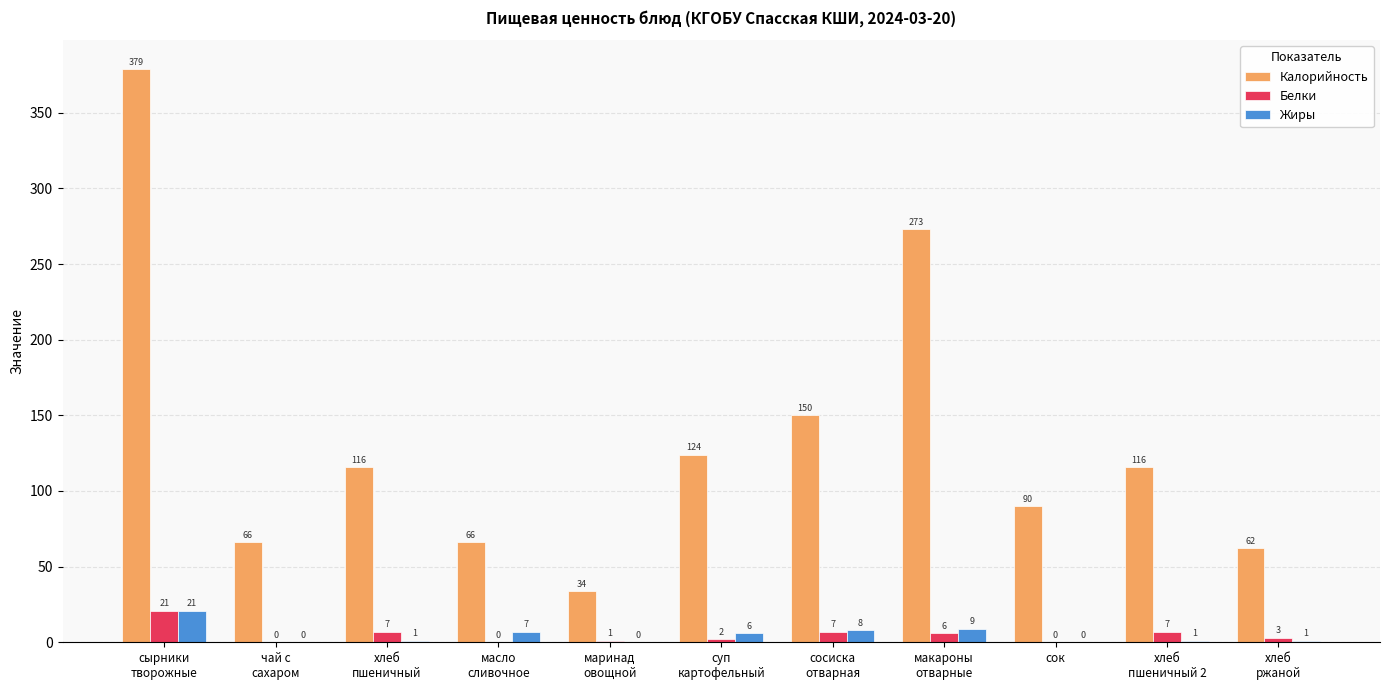

Reading left to right, list all the values displayed in this chart.

Калорийность: 379	66	116	66	34	124	150	273	90	116	62
Белки: 21	0	7	0	1	2	7	6	0	7	3
Жиры: 21	0	1	7	0	6	8	9	0	1	1